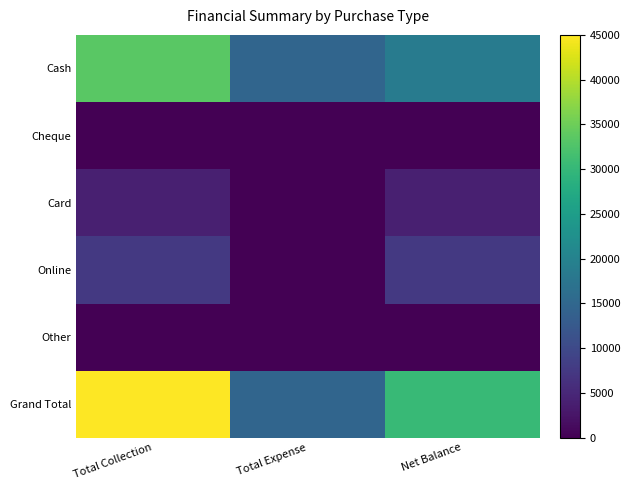

How many distinct data groups are displayed?

6